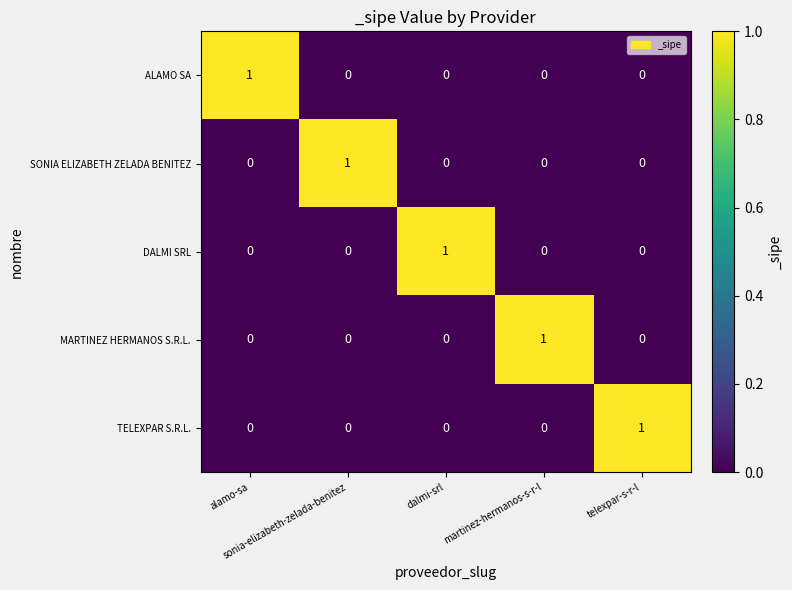

What is the greatest value displayed?

1